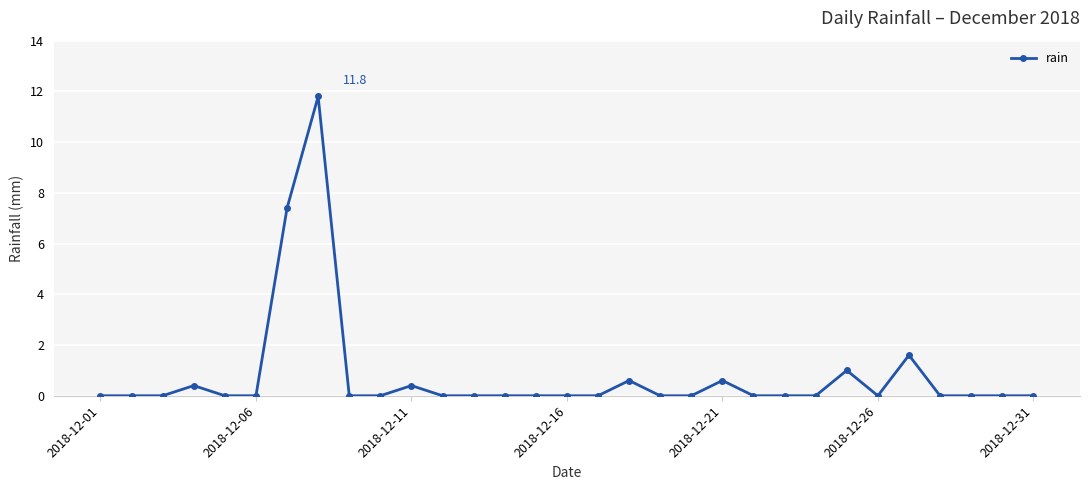

Reading left to right, what are all the values shown in this chart?

0.0	0.0	0.0	0.4	0.0	0.0	7.4	11.8	0.0	0.0	0.4	0.0	0.0	0.0	0.0	0.0	0.0	0.6	0.0	0.0	0.6	0.0	0.0	0.0	1.0	0.0	1.6	0.0	0.0	0.0	0.0